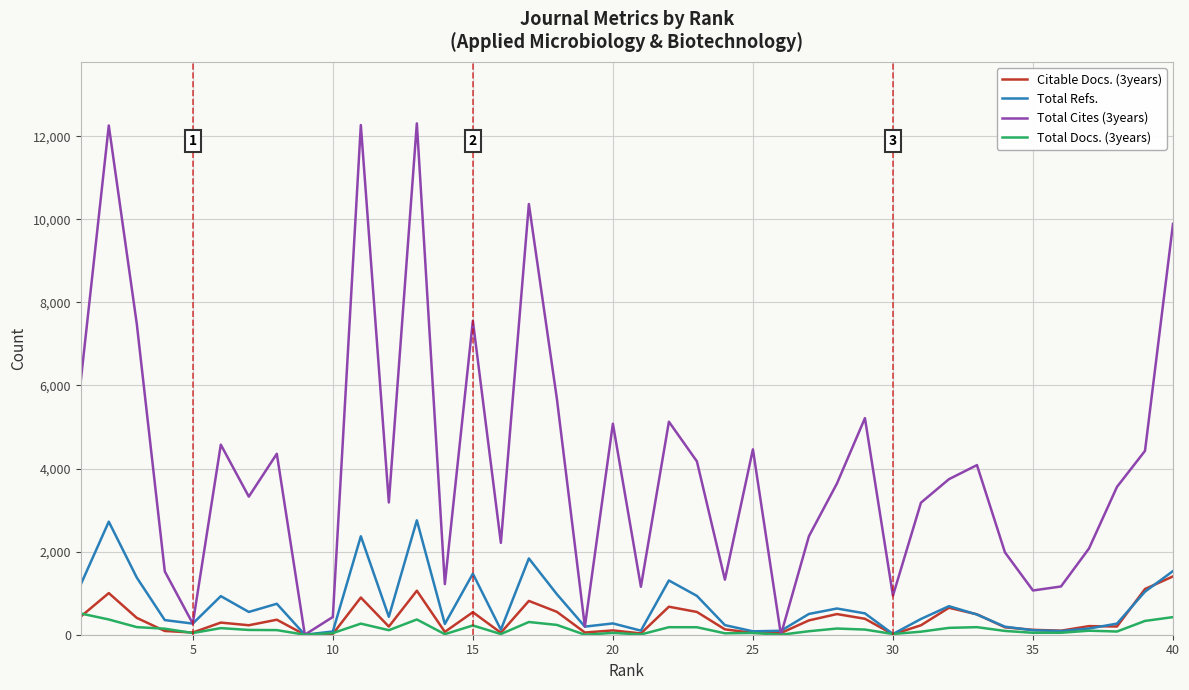

Which series has the largest range (max minus min)?

Total Cites (3years)